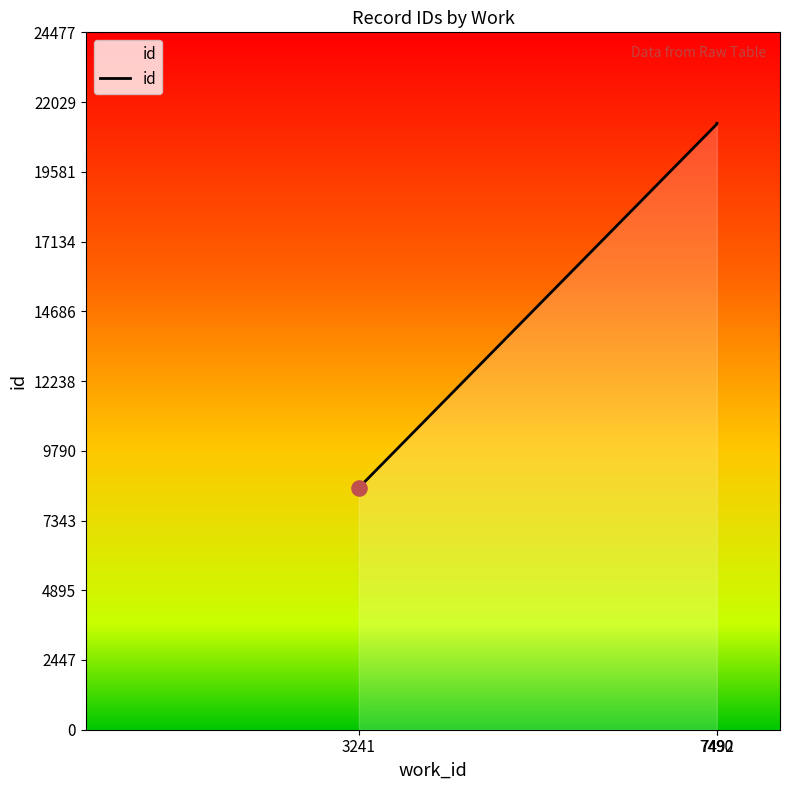

What is the ratio of the value at 7492 to the value at 3241?

2.5